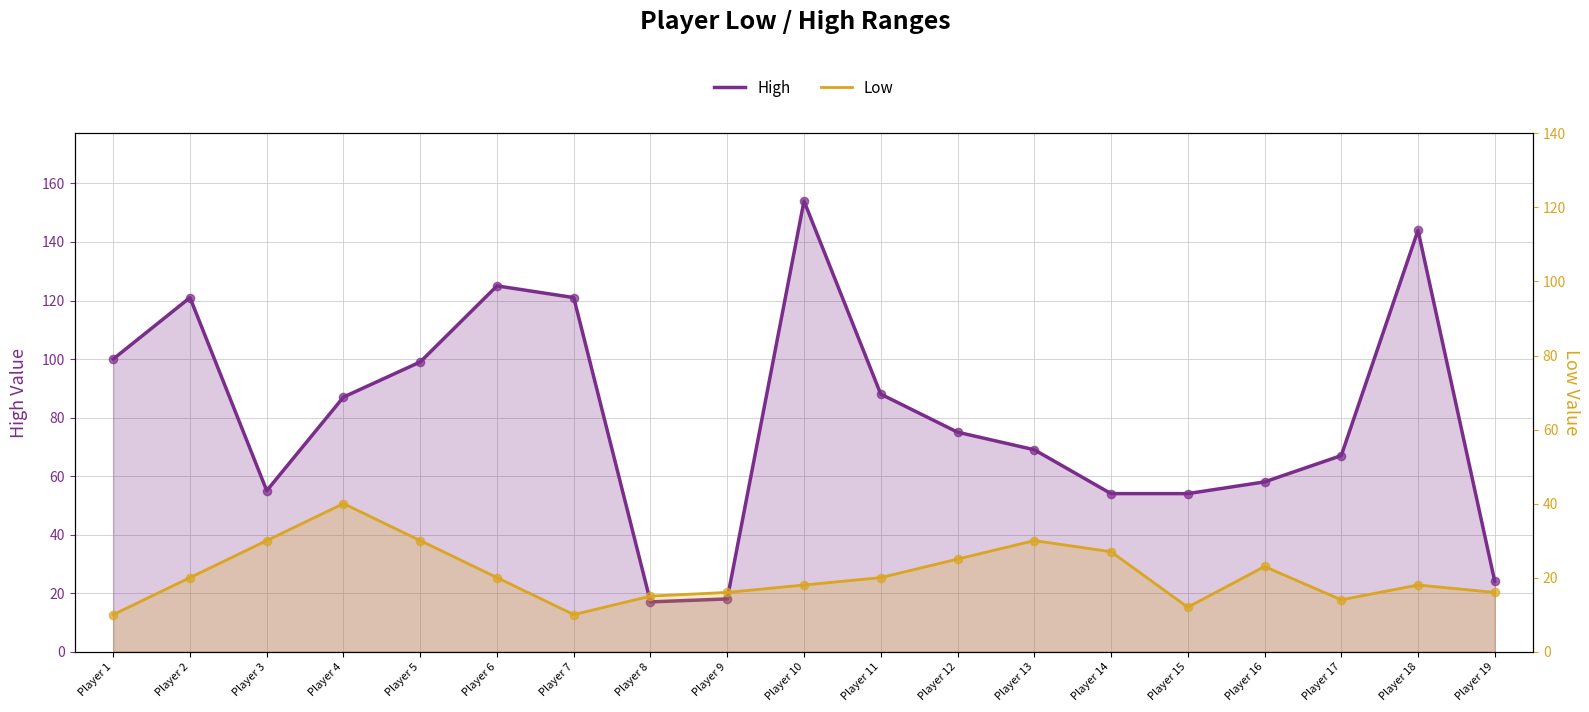

At how many categories does at least one series exceed 76?

9